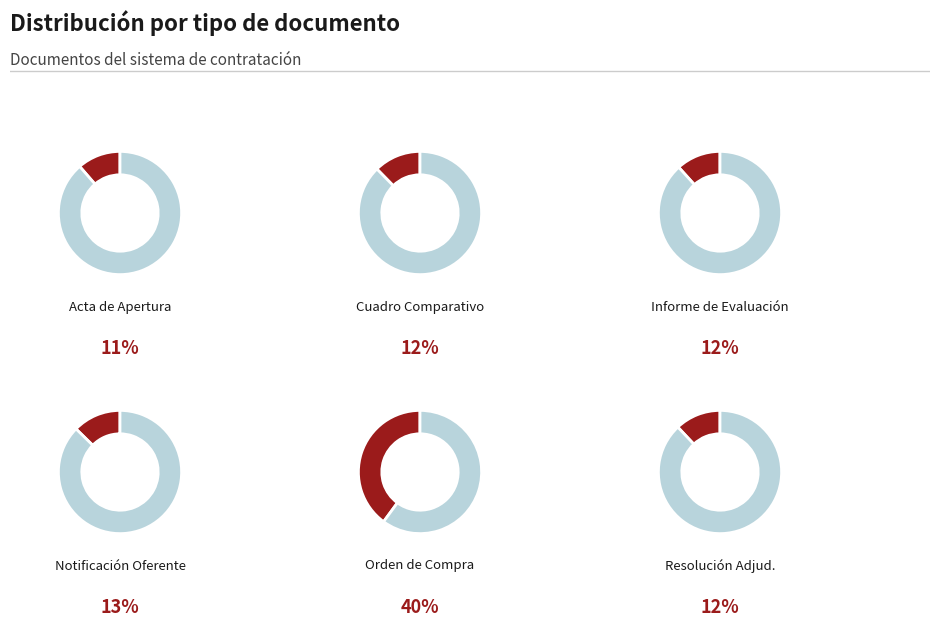

Combined, do Cuadro Comparativo de Ofertas and Acta de Apertura account for over 50%?

No